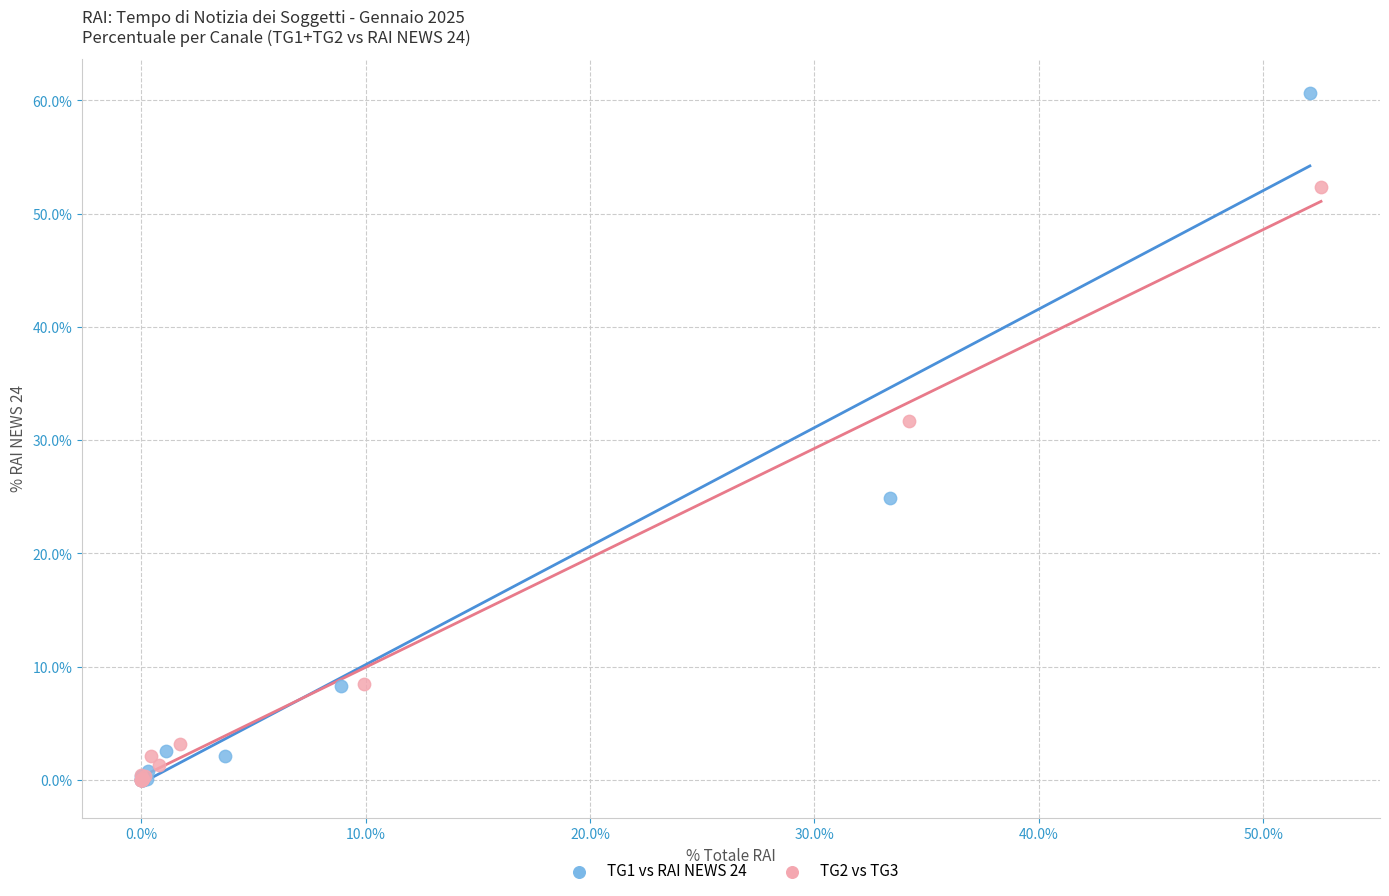

Which series contains the highest Y value?

TG1 vs RAI NEWS 24